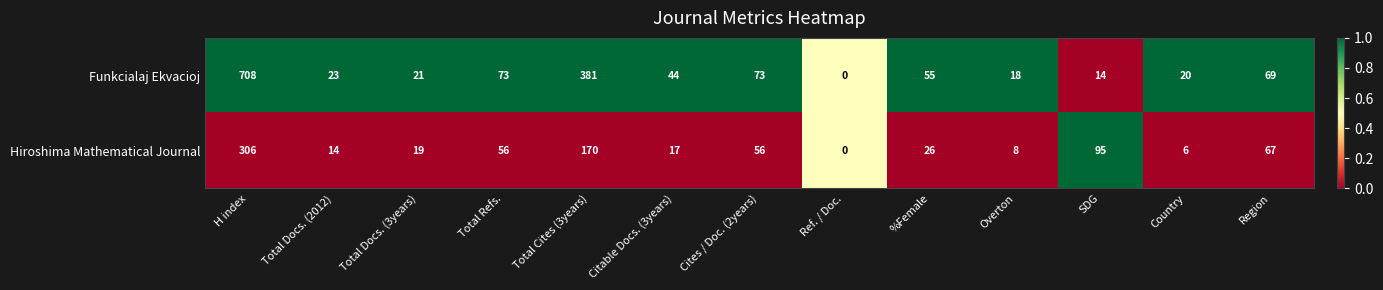

The value of Funkcialaj Ekvacioj at Region is 118. True or false?

False